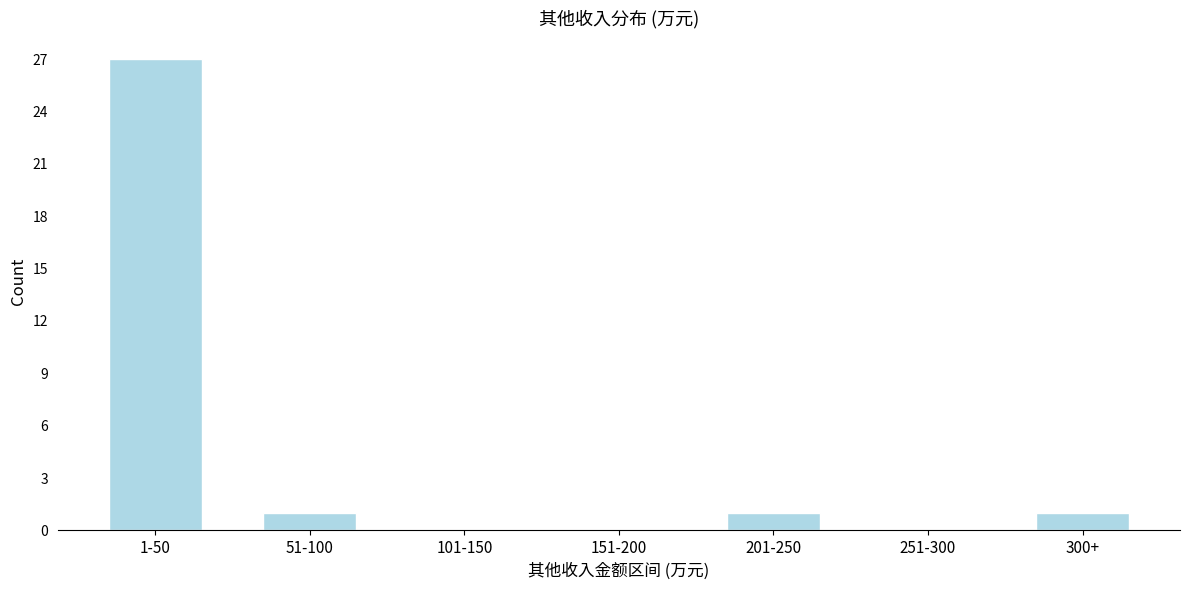

Reading right to left, transcribe all the data shown in this chart.

300+=1	251-300=0	201-250=1	151-200=0	101-150=0	51-100=1	1-50=27